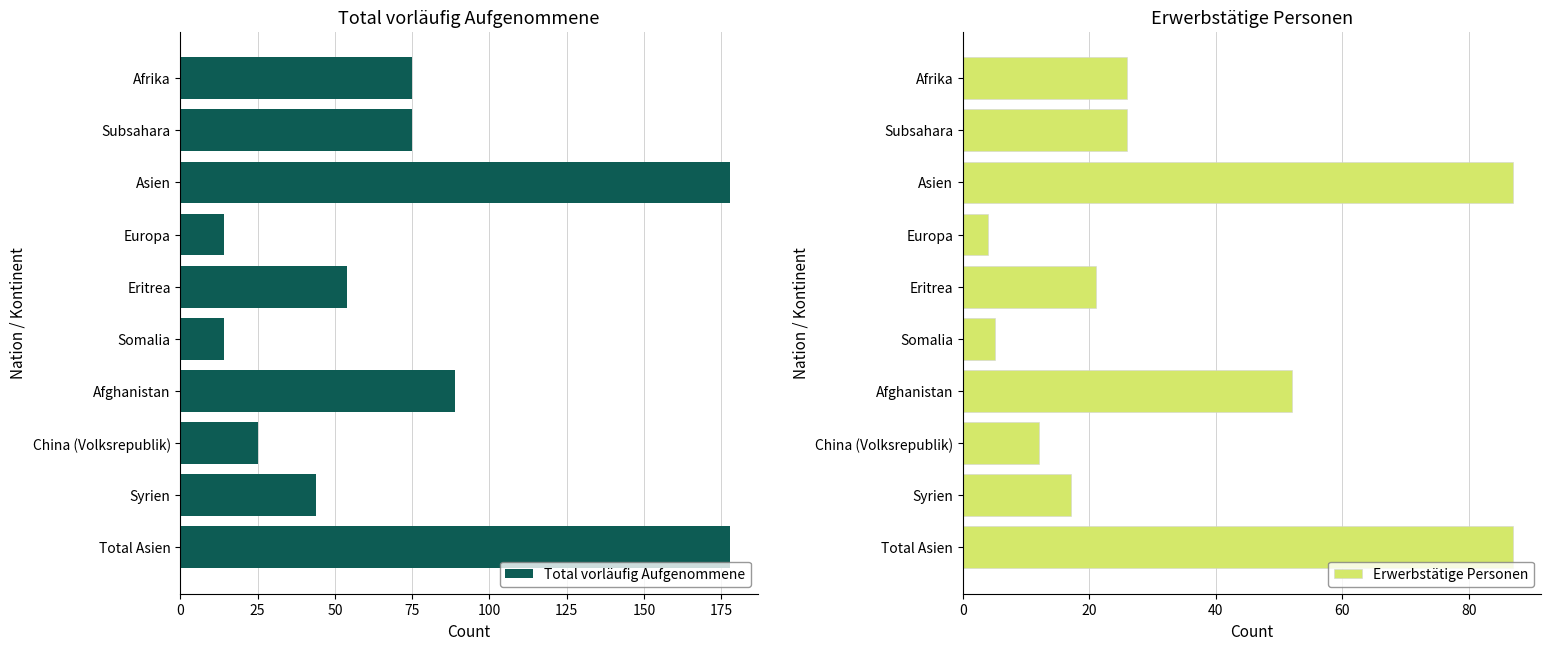

The value of Erwerbstätige Personen at Afrika is 26. True or false?

True